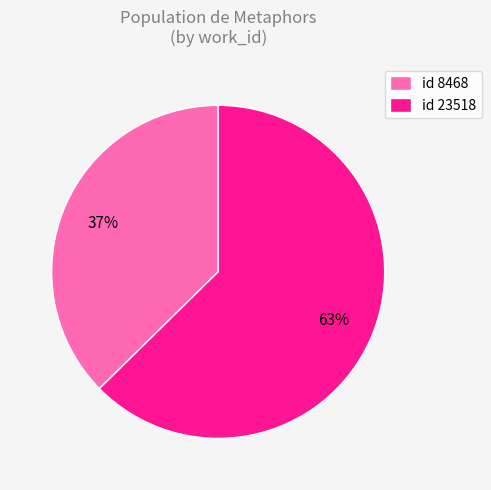

To the nearest percent, what is the average slice percentage?

50%